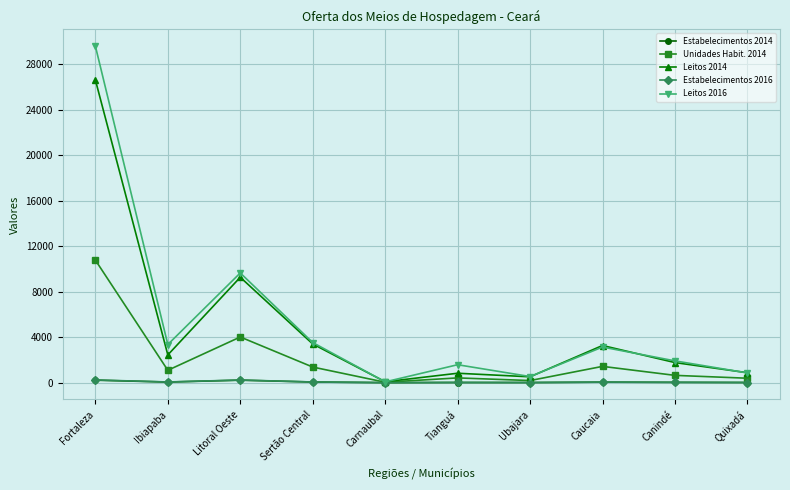

At which category does the chart reach its peak across all series?

Fortaleza